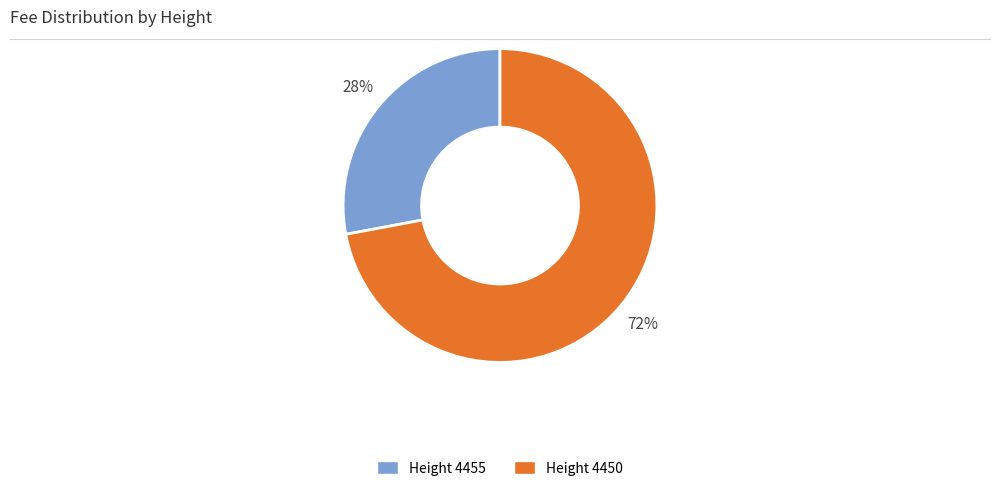

To the nearest percent, what is the average slice percentage?

50%